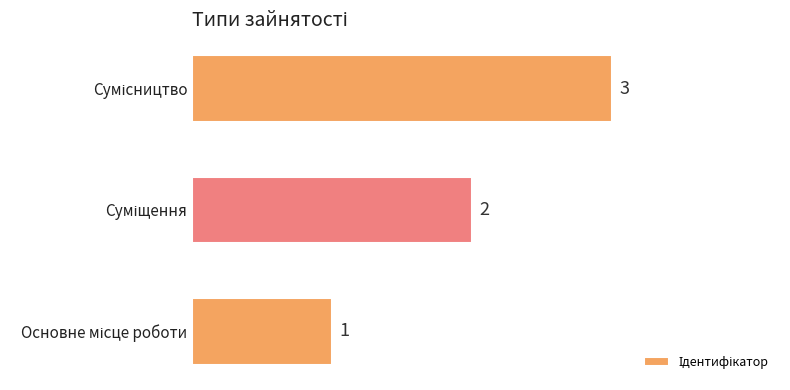

What is the greatest value displayed?

3